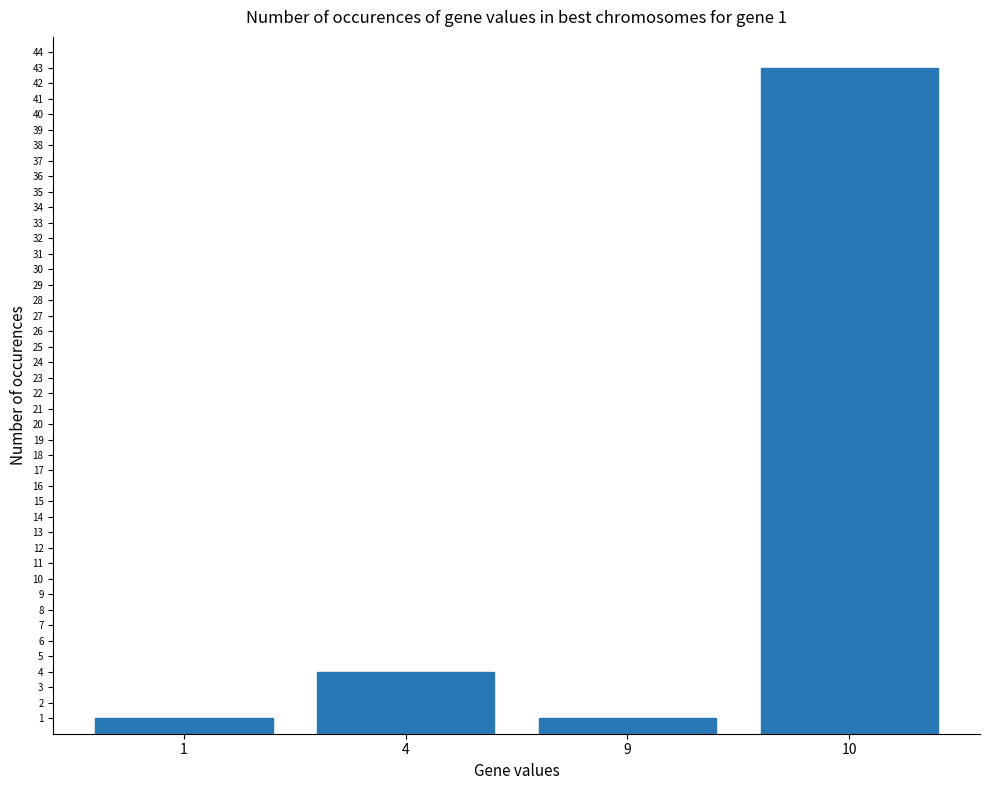

The chart shows a value of 4 at 4. True or false?

True